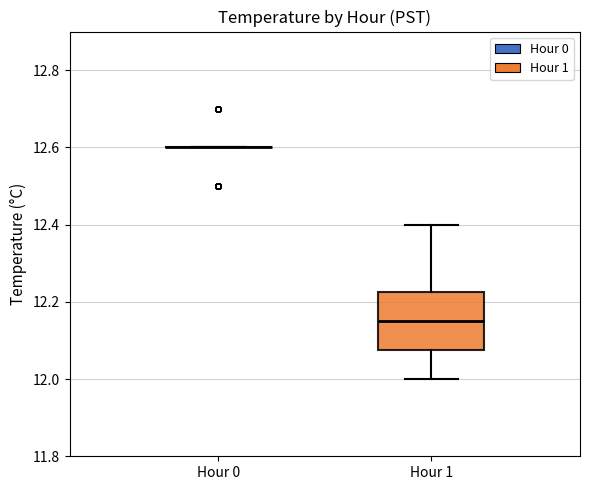

Comparing the boxes themselves (not the whiskers), which one is the tallest?

Hour 1